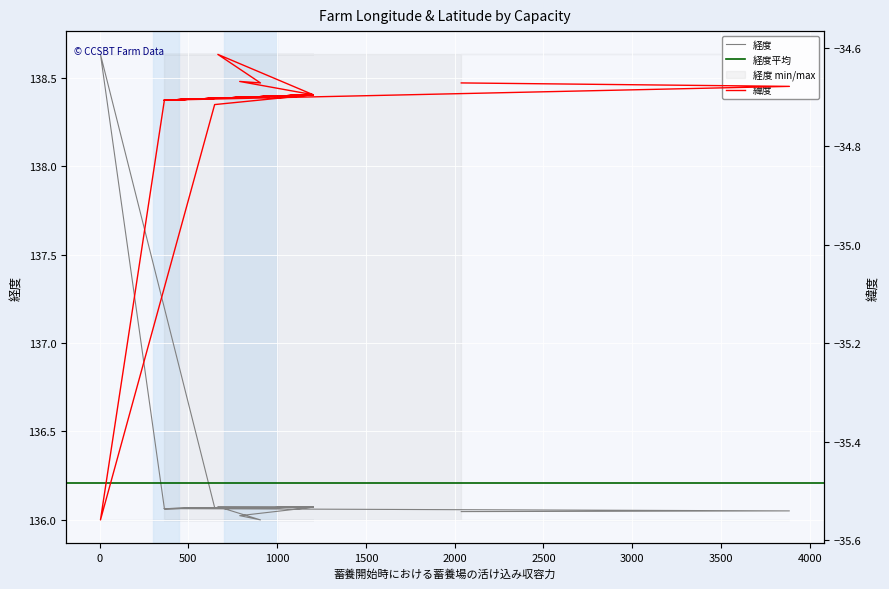

Where is the first local minimum for 緯度?

365